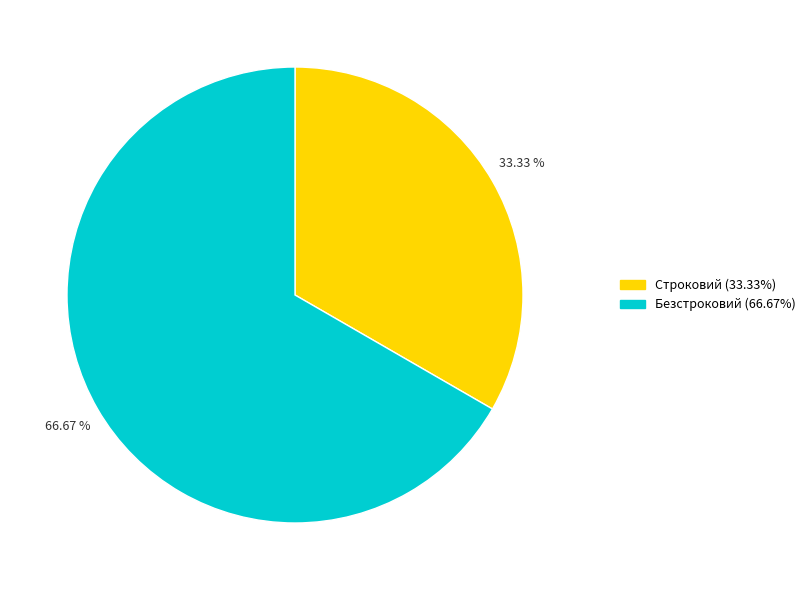

Is the sum of Строковий and Безстроковий greater than half?

Yes